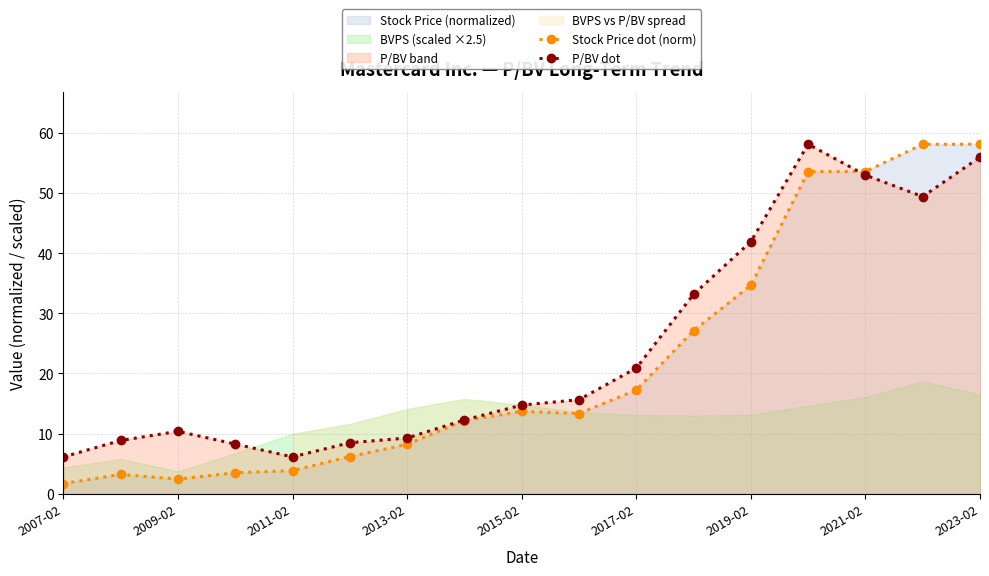

True or false: Stock Price dot (norm) has more than 0 interior local peaks.

True